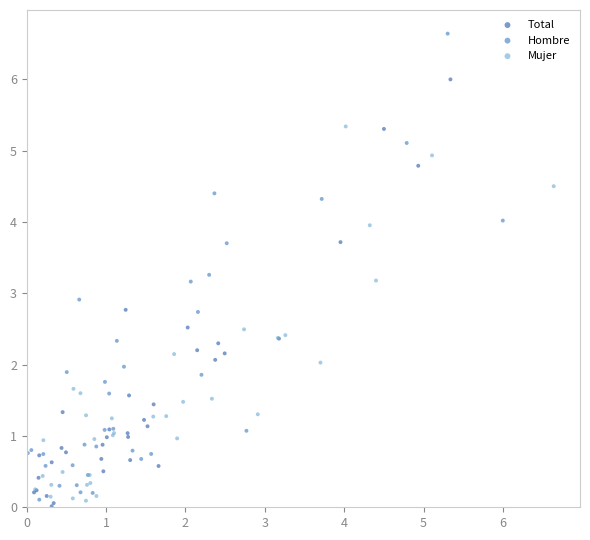

Which series reaches the minimum Y coordinate?

Total